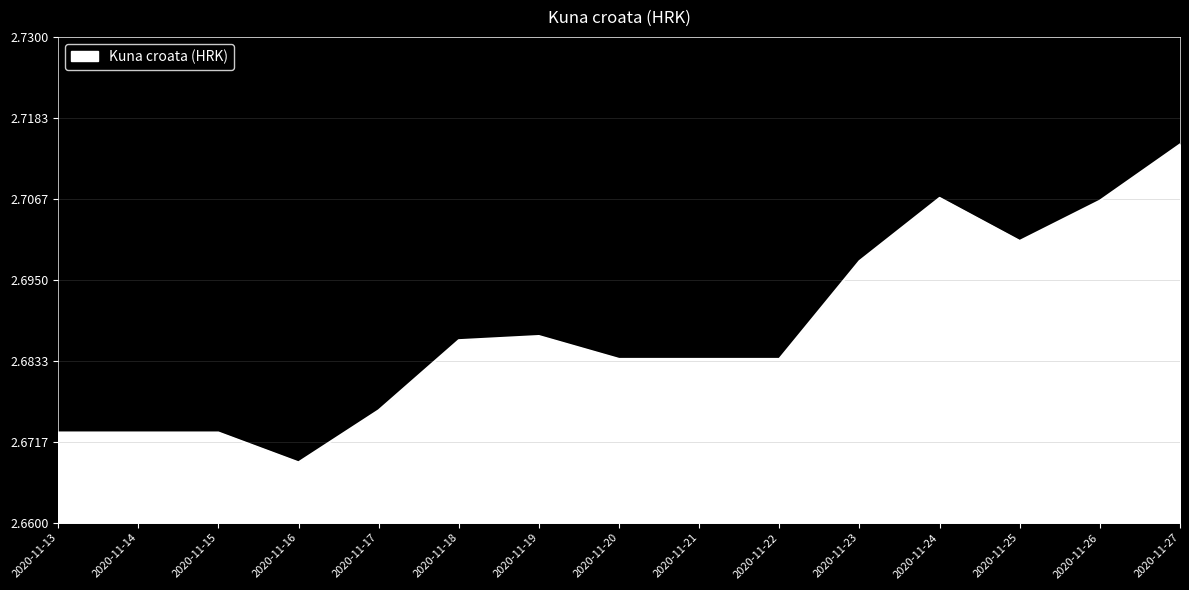

The value at 2020-11-17 is 1.3. True or false?

False